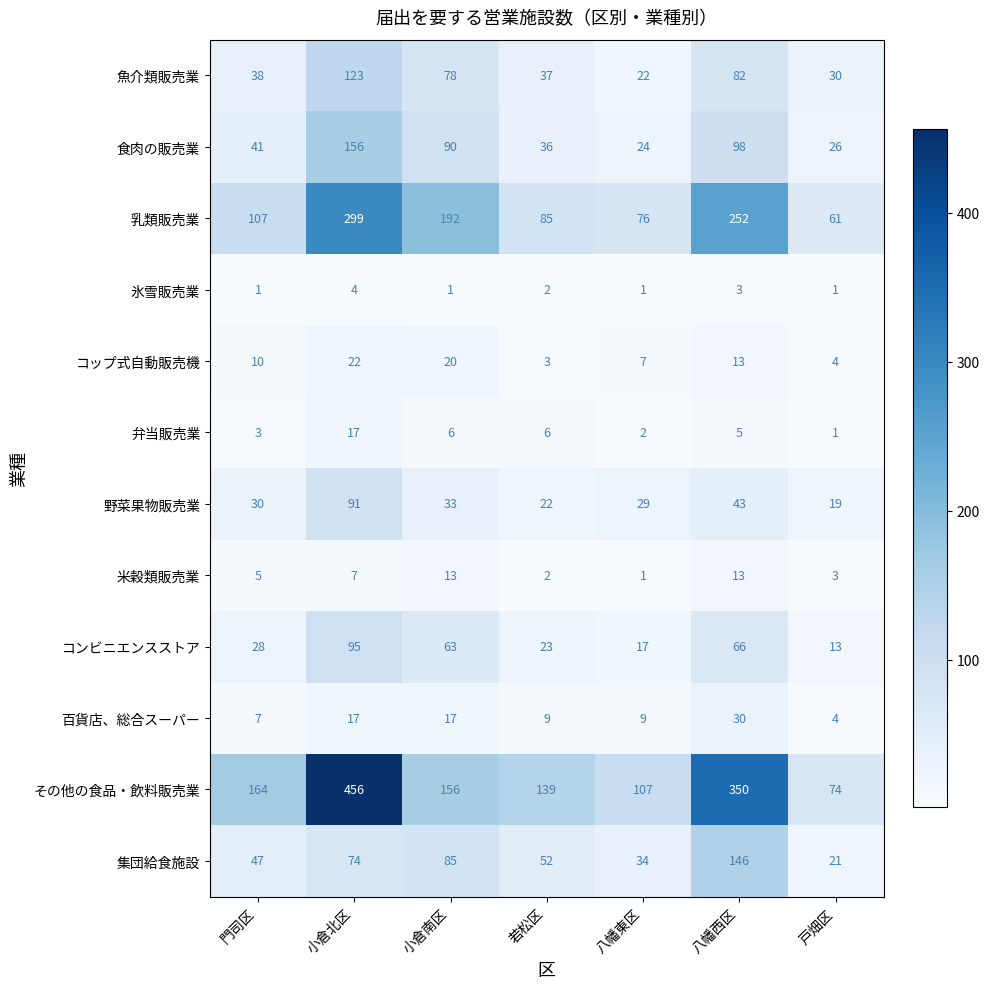

Is it true that コンビニエンスストア equals 22 at 戸畑区?

False